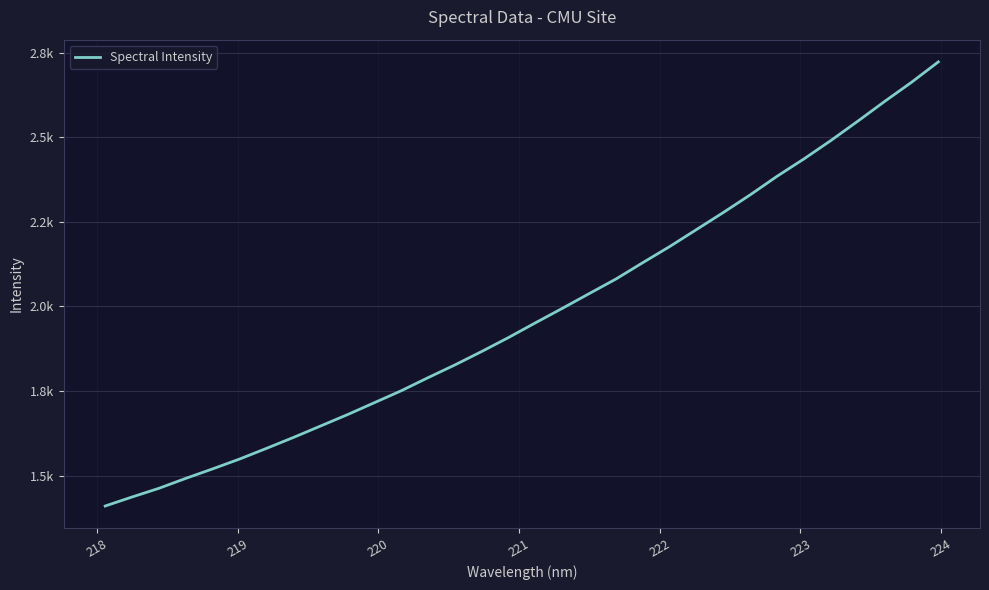

Does the chart display data point markers on the line(s)?

No